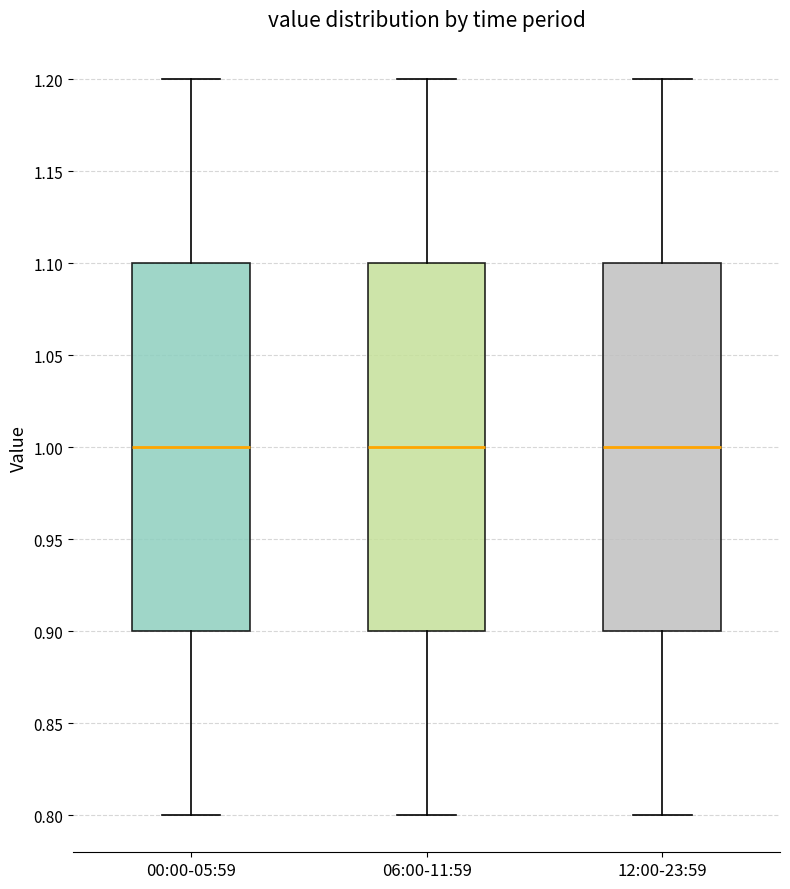

Reading left to right, read every box against the y-axis: the position of its median line, the range the box covers, and the ends of its whiskers. The values are not printed on the chart, so give them approximately, as read against the axis.

00:00-05:59: median 1.0, box 0.9 to 1.1, whiskers 0.8 to 1.2
06:00-11:59: median 1.0, box 0.9 to 1.1, whiskers 0.8 to 1.2
12:00-23:59: median 1.0, box 0.9 to 1.1, whiskers 0.8 to 1.2